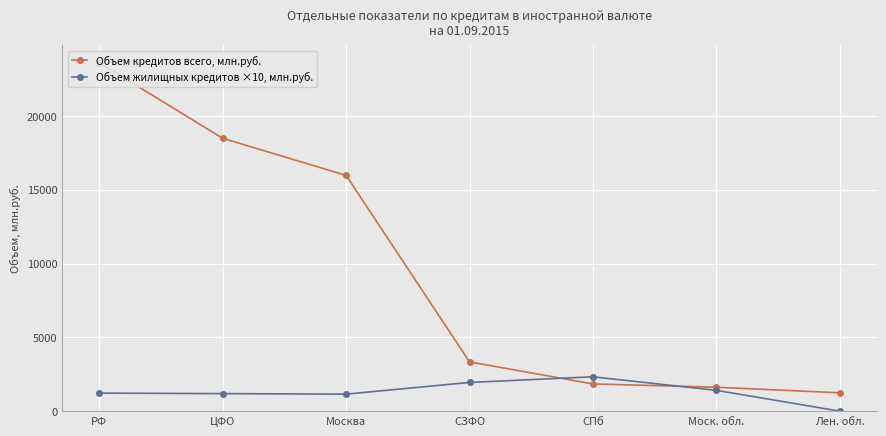

How many interior local valleys does the Объем жилищных кредитов ×10, млн.руб. series have?

1